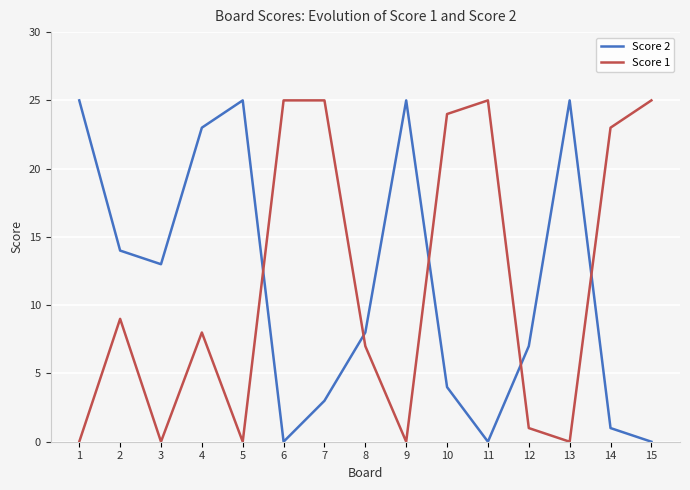

Between which two adjacent categories do Score 1 and Score 2 first intersect?

5 and 6